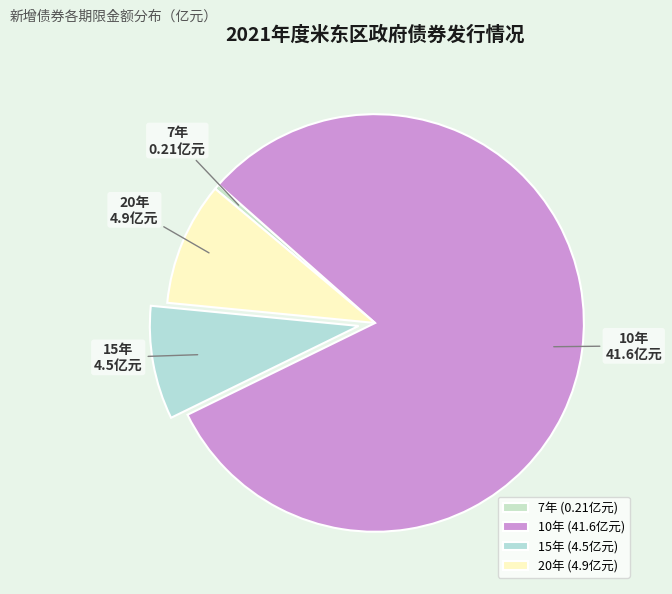

Is the sum of 7年 and 10年 greater than half?

Yes